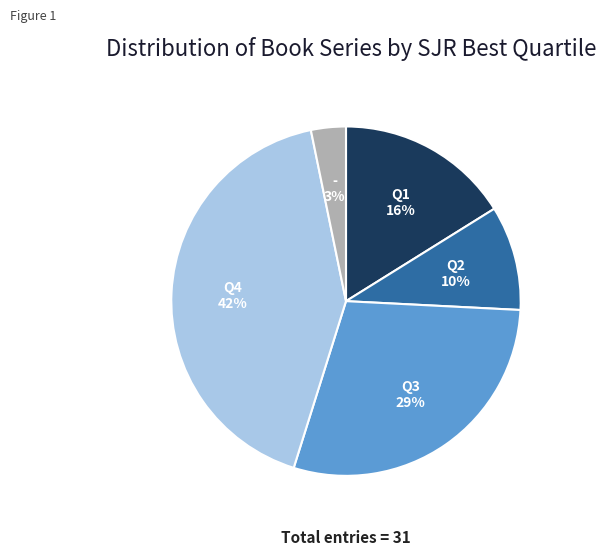

To the nearest percent, what is the average slice percentage?

20%